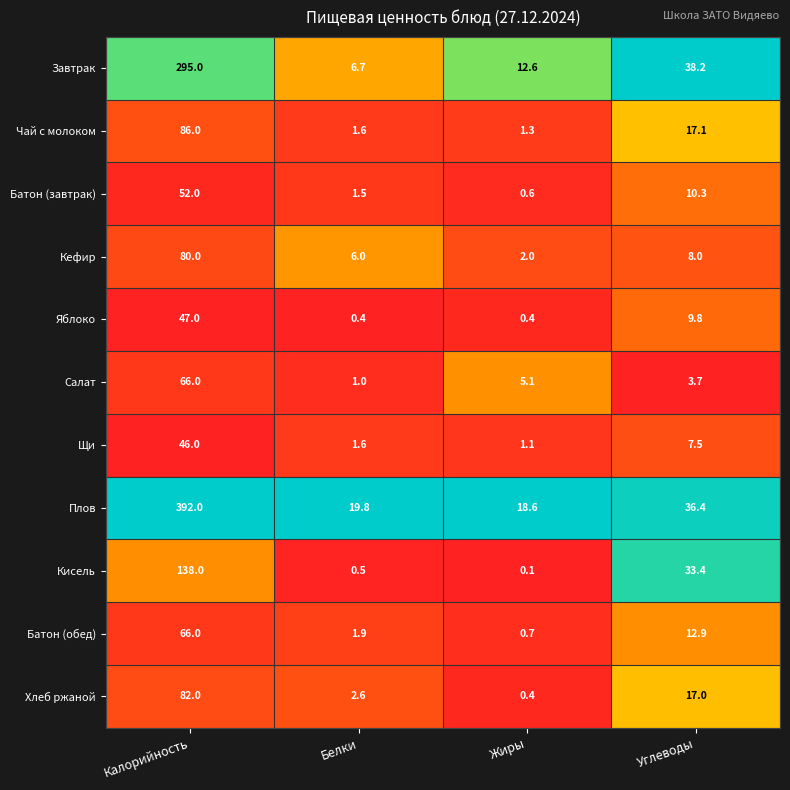

At which category does the chart reach its minimum across all series?

Жиры